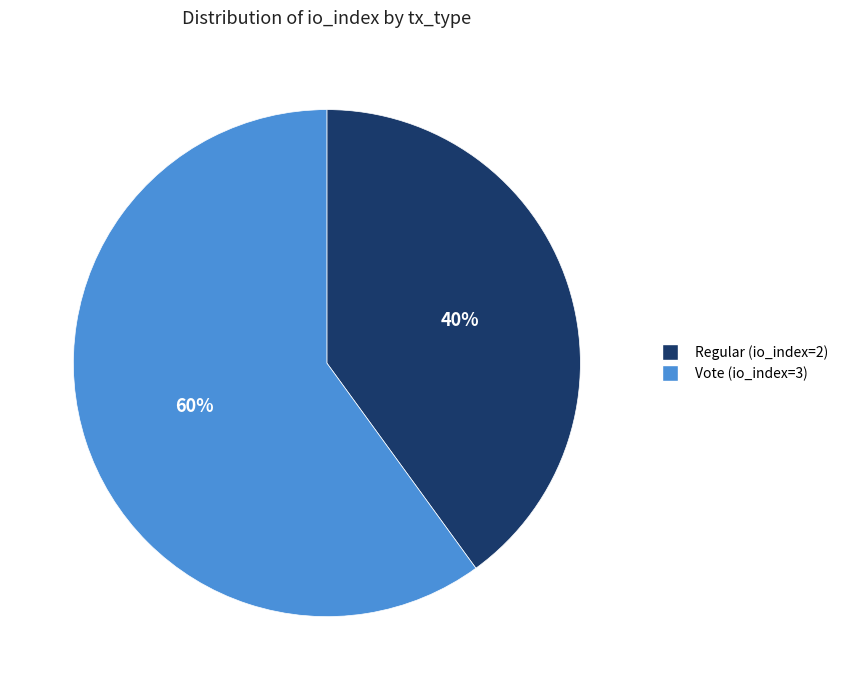

What percentage is the Regular (io_index=2) slice, to the nearest percent?

40%